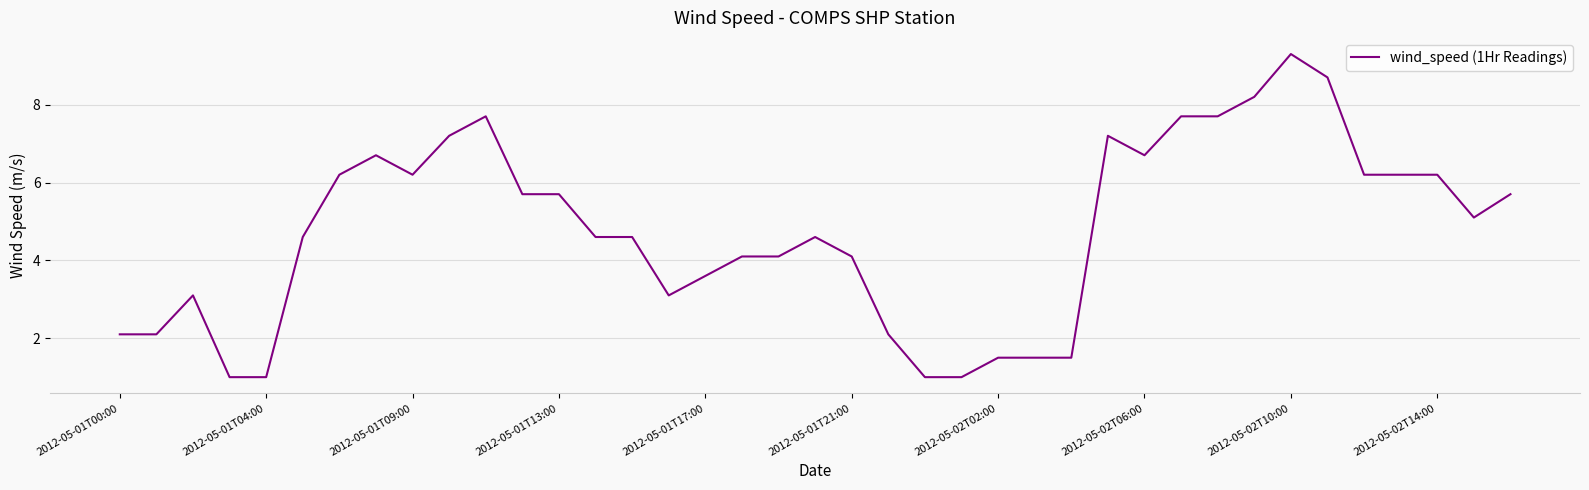

What is the difference between the maximum and minimum values?

8.3